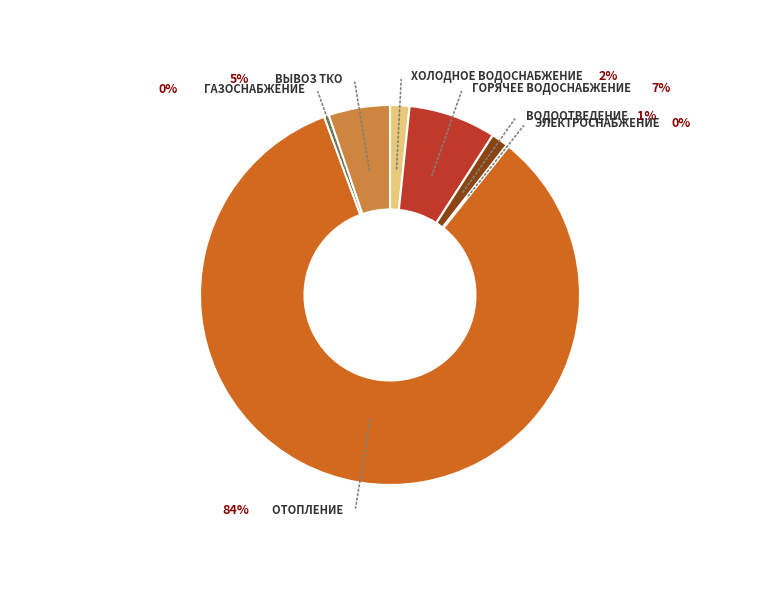

Is there a majority slice in this chart?

Yes